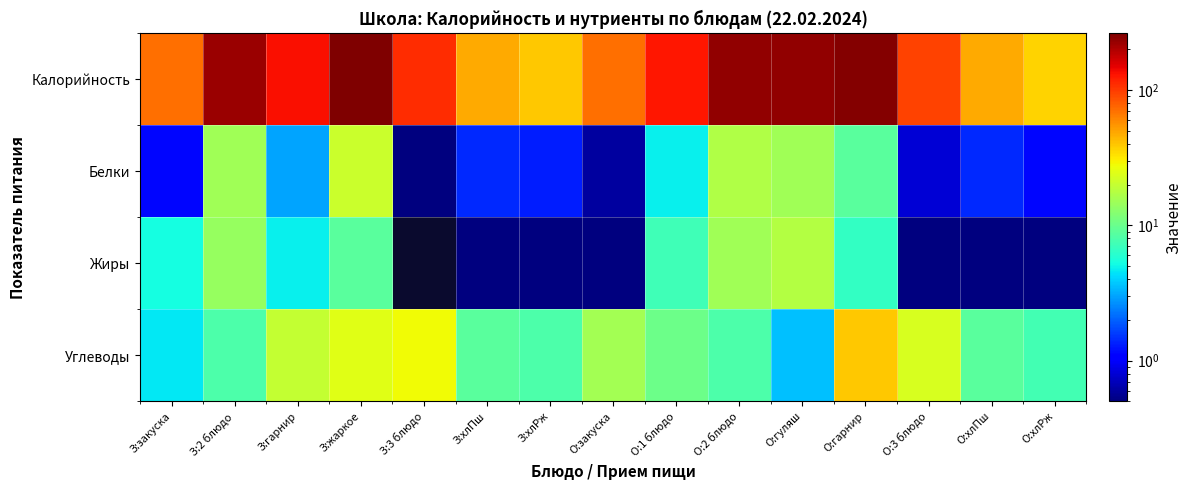

Reading left to right, transcribe all the data shown in this chart.

Калорийность: З:закуска=70.8	З:2 блюдо=222.8	З:гарнир=135.0	З:жаркое=261.6	З:3 блюдо=110.0	З:хлПш=48.0	З:хлРж=39.6	О:закуска=70.5	О:1 блюдо=126.8	О:2 блюдо=235.6	О:гуляш=234.6	О:гарнир=253.1	О:3 блюдо=94.4	О:хлПш=48.0	О:хлРж=36.3
Белки: З:закуска=1.1	З:2 блюдо=15.2	З:гарнир=3.0	З:жаркое=20.8	З:3 блюдо=0.5	З:хлПш=1.4	З:хлРж=1.3	О:закуска=0.6	О:1 блюдо=4.8	О:2 блюдо=17.2	О:гуляш=15.3	О:гарнир=8.8	О:3 блюдо=0.8	О:хлПш=1.4	О:хлРж=1.1
Жиры: З:закуска=5.3	З:2 блюдо=14.0	З:гарнир=4.8	З:жаркое=8.9	З:3 блюдо=0.0	З:хлПш=0.1	З:хлРж=0.2	О:закуска=0.5	О:1 блюдо=7.3	О:2 блюдо=15.0	О:гуляш=17.7	О:гарнир=6.7	О:3 блюдо=0.2	О:хлПш=0.1	О:хлРж=0.2
Углеводы: З:закуска=4.6	З:2 блюдо=8.0	З:гарнир=20.0	З:жаркое=24.5	З:3 блюдо=28.0	З:хлПш=8.8	З:хлРж=8.0	О:закуска=15.4	О:1 блюдо=10.3	О:2 блюдо=8.0	О:гуляш=3.5	О:гарнир=39.6	О:3 блюдо=23.2	О:хлПш=8.8	О:хлРж=7.4